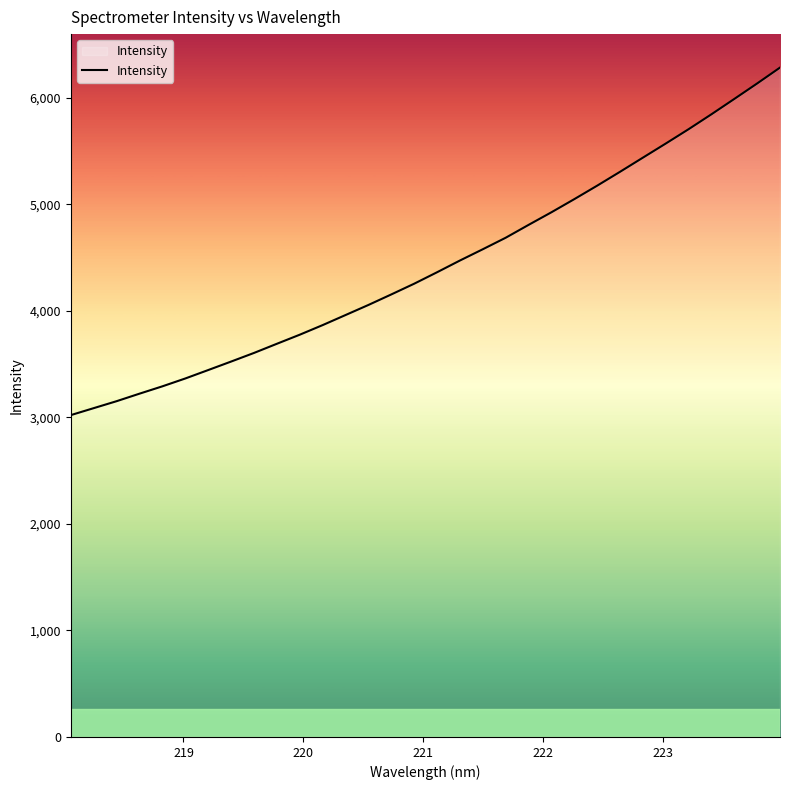

What is the difference between the maximum and minimum values?

3262.8